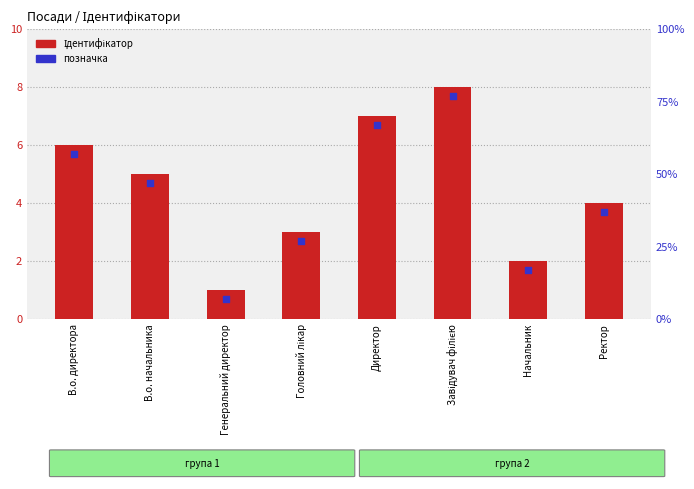

Is the value of Ідентифікатор at Ректор greater than the value of позначка at Головний лікар?

Yes